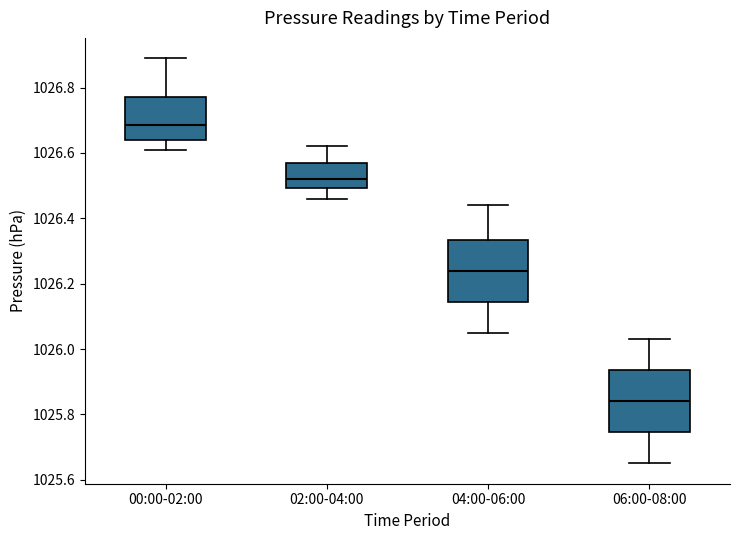

Reading left to right, transcribe this box plot: for each box, give where its median line is, the range the box spans, and where its two whiskers end, as read against the y-axis. The values are not printed on the chart, so give them approximately, as read against the axis.

00:00-02:00: median 1026.68, box 1026.64 to 1026.78, whiskers 1026.62 to 1026.90
02:00-04:00: median 1026.52, box 1026.50 to 1026.58, whiskers 1026.46 to 1026.62
04:00-06:00: median 1026.24, box 1026.14 to 1026.34, whiskers 1026.06 to 1026.44
06:00-08:00: median 1025.84, box 1025.74 to 1025.94, whiskers 1025.66 to 1026.04